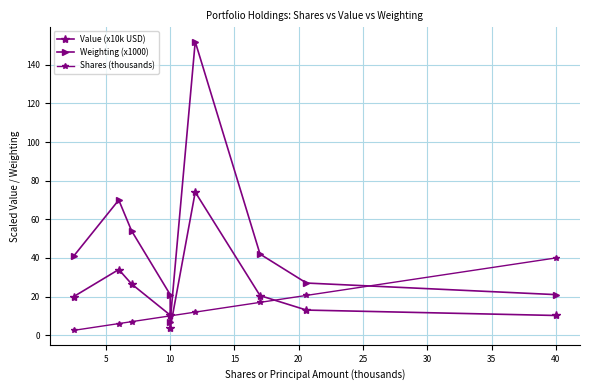

Which series has the widest spread of values?

Weighting (x1000)